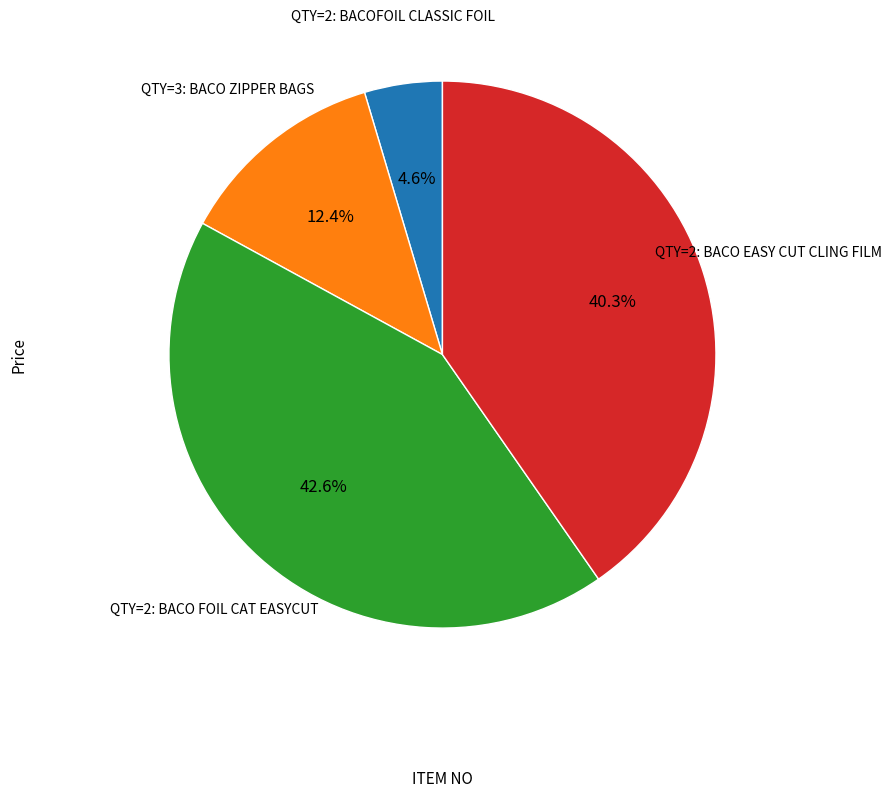

Between QTY=2: BACOFOIL CLASSIC FOIL and QTY=3: BACO ZIPPER BAGS, which is larger?

QTY=3: BACO ZIPPER BAGS